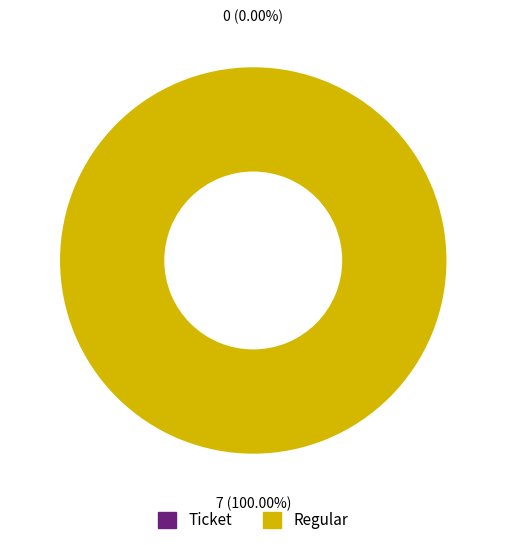

What is the majority slice?

Regular